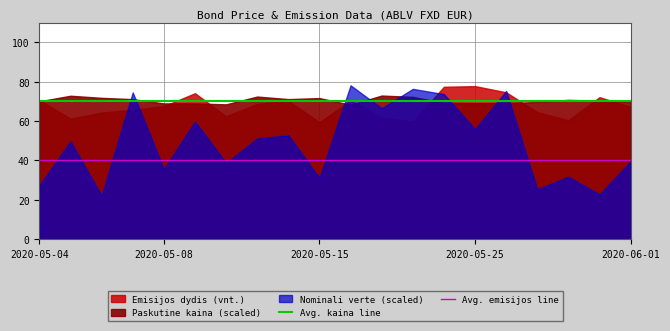

Read the Avg. emisijos line value at 2020-05-04.

40